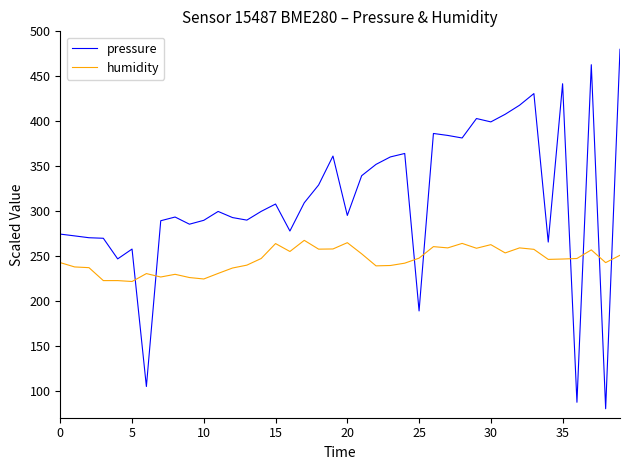

Which series has the largest range (max minus min)?

pressure